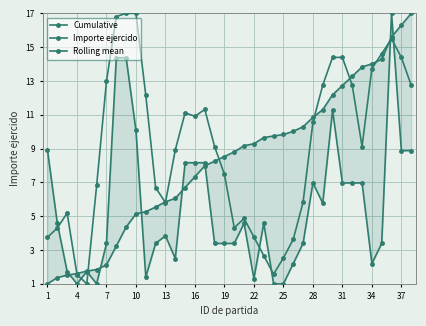

The Importe ejercido series shows 14.7 at 29. True or false?

False